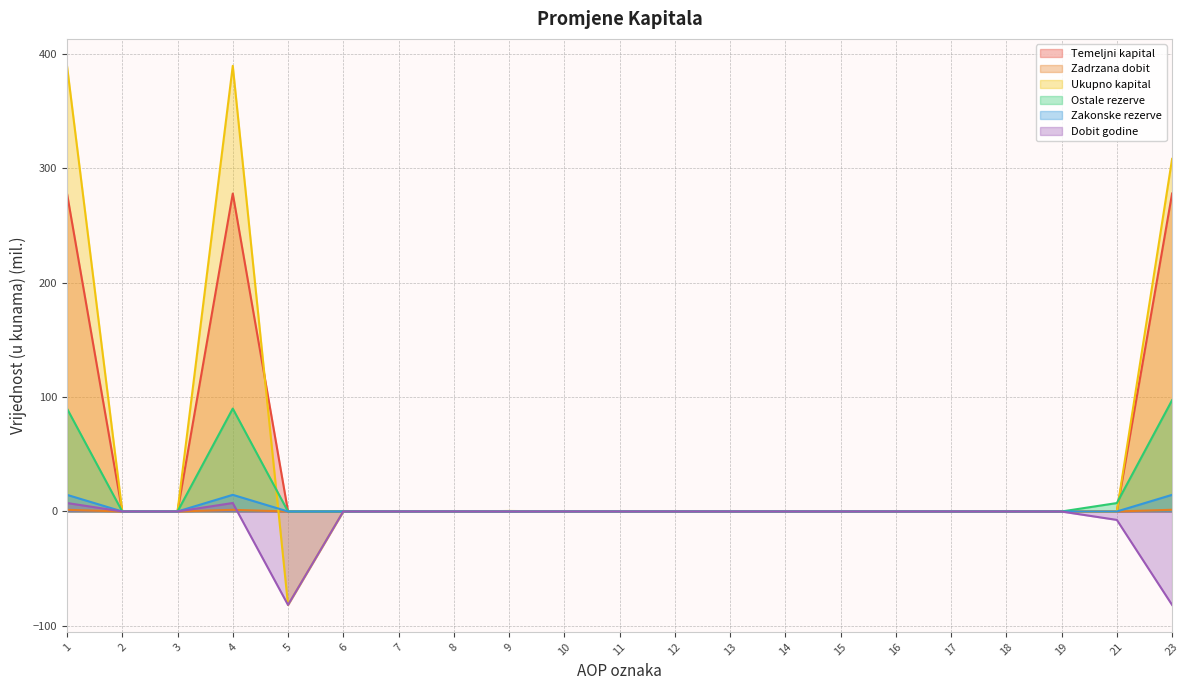

Is the value of Zadrzana dobit at 2 greater than the value of Dobit godine at 19?

Yes